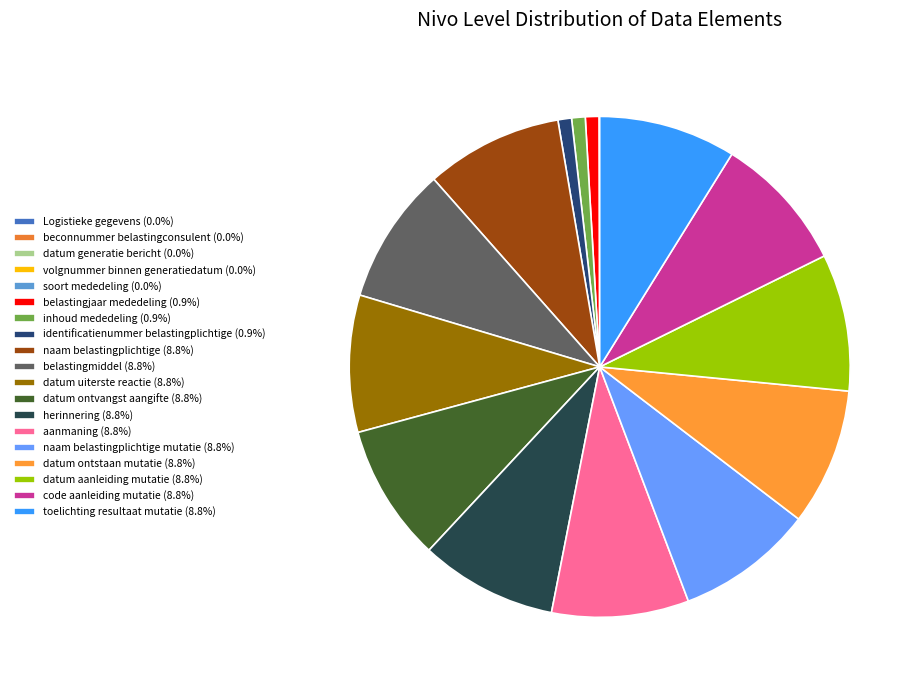

Which slice is the largest?

naam belastingplichtige